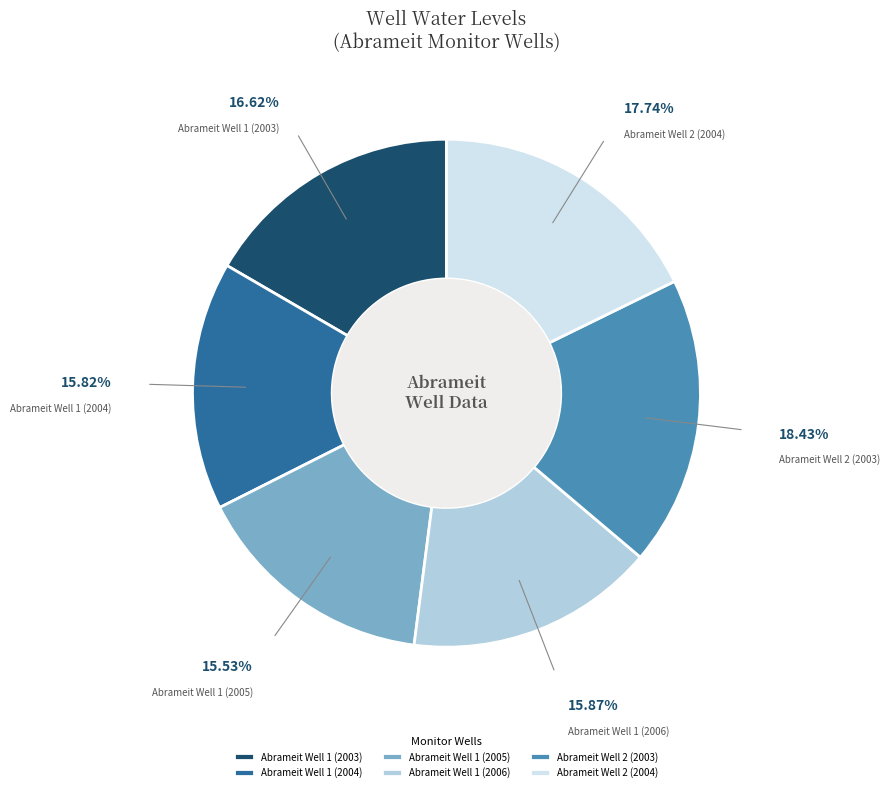

What percentage do Abrameit Well 1 (2003) and Abrameit Well 2 (2003) together represent?

35.0%